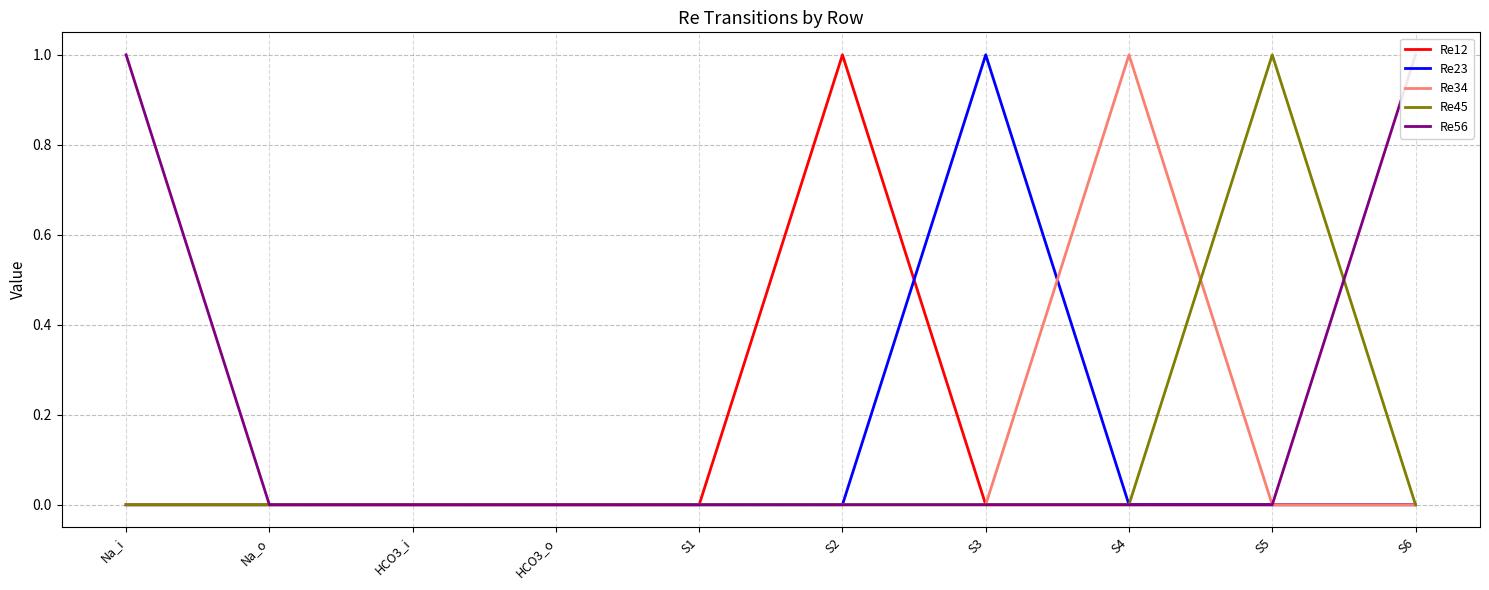

Rank the categories by Re45 value from highest to lowest.

S5, Na_i, Na_o, HCO3_i, HCO3_o, S1, S2, S3, S4, S6